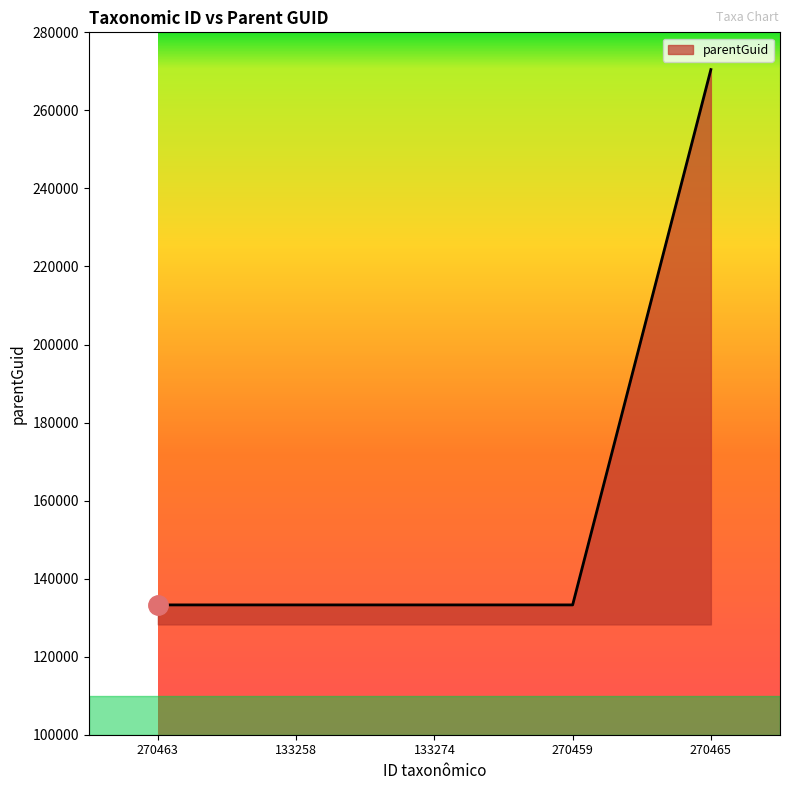

Reading left to right, list all the values displayed in this chart.

133268	133268	133268	133268	270459